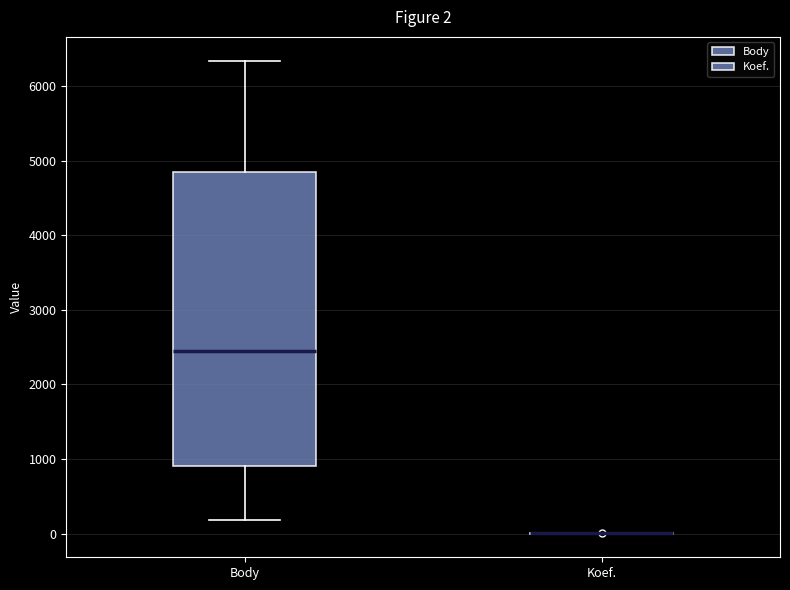

Which box is the tallest, from its lower edge to its upper edge?

Body